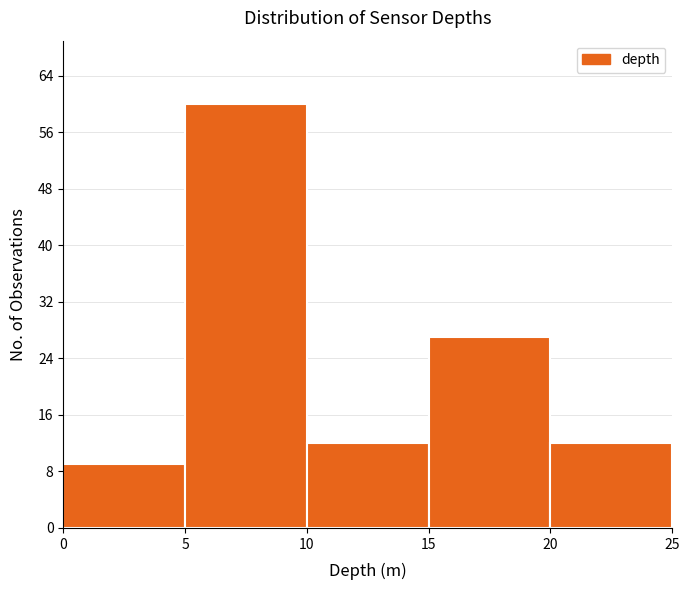

Reading left to right, list every bar in this chart as the range it spans on the x-axis followed by its height. The values are not printed on the chart, so give them approximately, as read against the axis.

0 to 5: 9
5 to 10: 60
10 to 15: 12
15 to 20: 27
20 to 25: 12